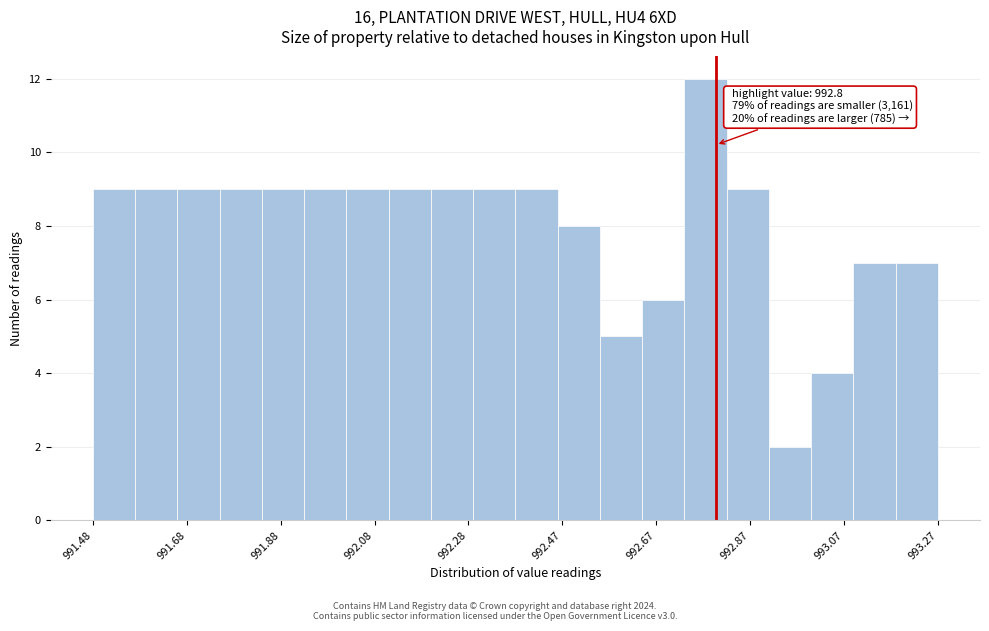

Over which range of the x-axis is the bar tallest?

992.74 to 992.82